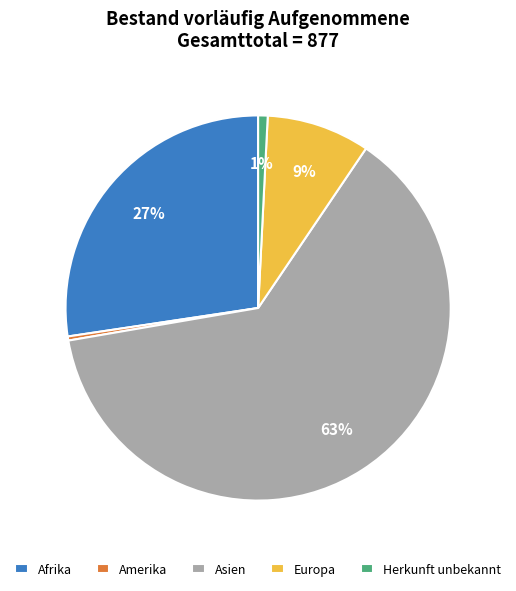

Is the sum of Asien and Herkunft unbekannt greater than half?

Yes